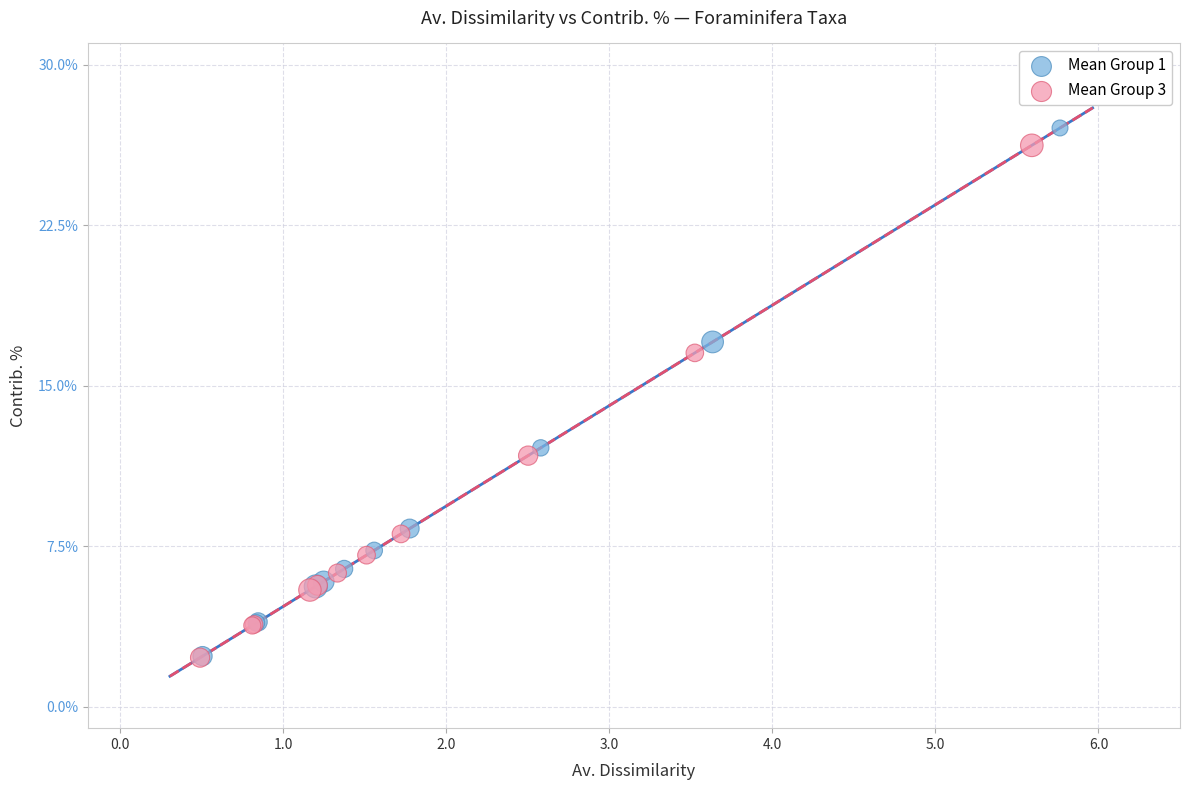

Which series has the largest Y range (max minus min)?

Mean Group 1